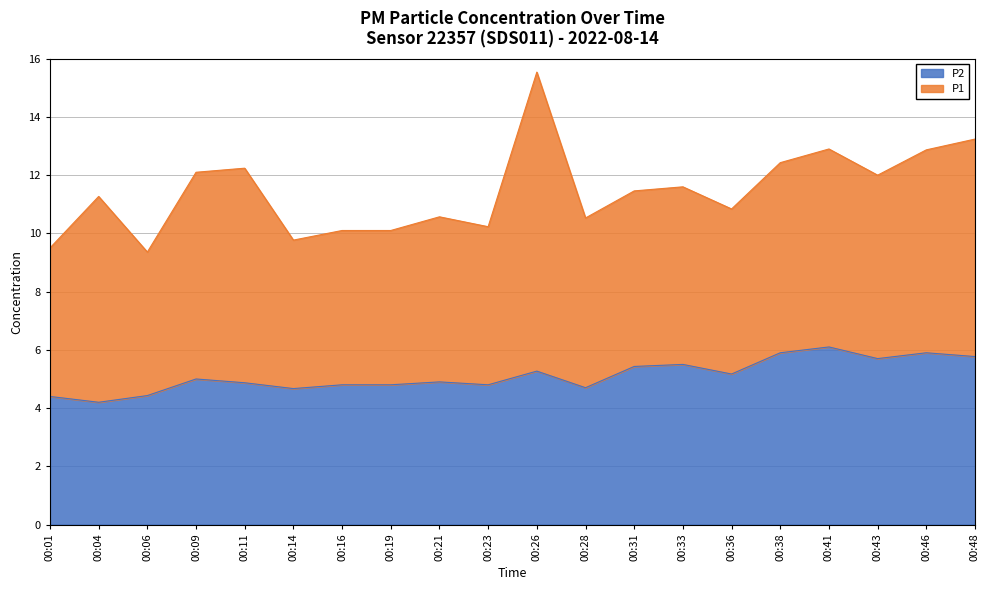

The chart shows a value of 4.2 at 00:04. True or false?

True